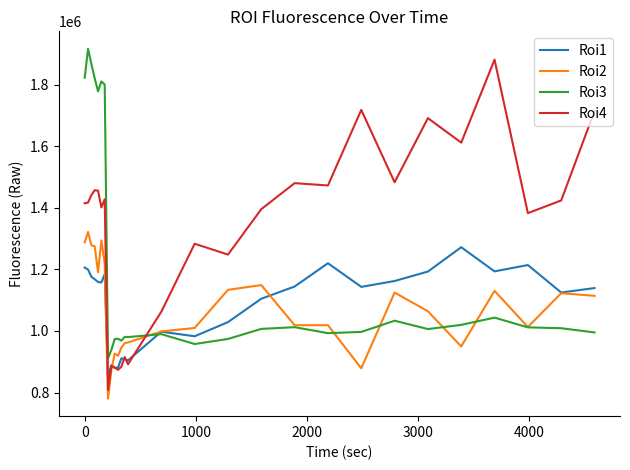

What is the difference between the second highest and second lowest values in the Roi1 series?

340118.0